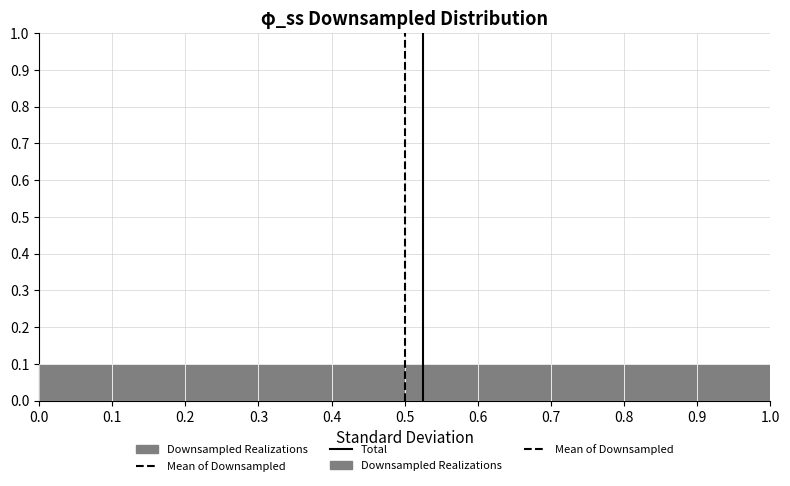

Reading left to right, list every bar in this chart as the range it spans on the x-axis followed by its height. The values are not printed on the chart, so give them approximately, as read against the axis.

0.0 to 0.1: 0.1
0.1 to 0.2: 0.1
0.2 to 0.3: 0.1
0.3 to 0.4: 0.1
0.4 to 0.5: 0.1
0.5 to 0.6: 0.1
0.6 to 0.7: 0.1
0.7 to 0.8: 0.1
0.8 to 0.9: 0.1
0.9 to 1.0: 0.1